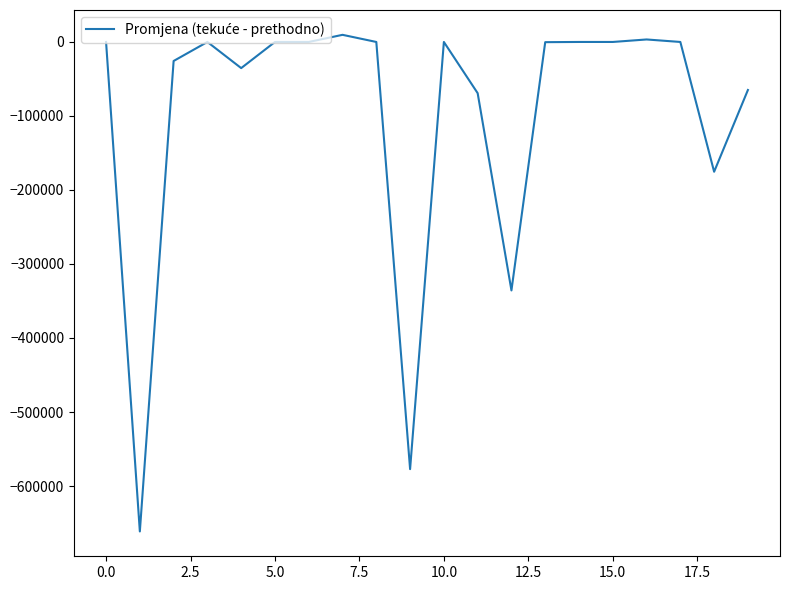

What is the smallest value displayed?

-661394